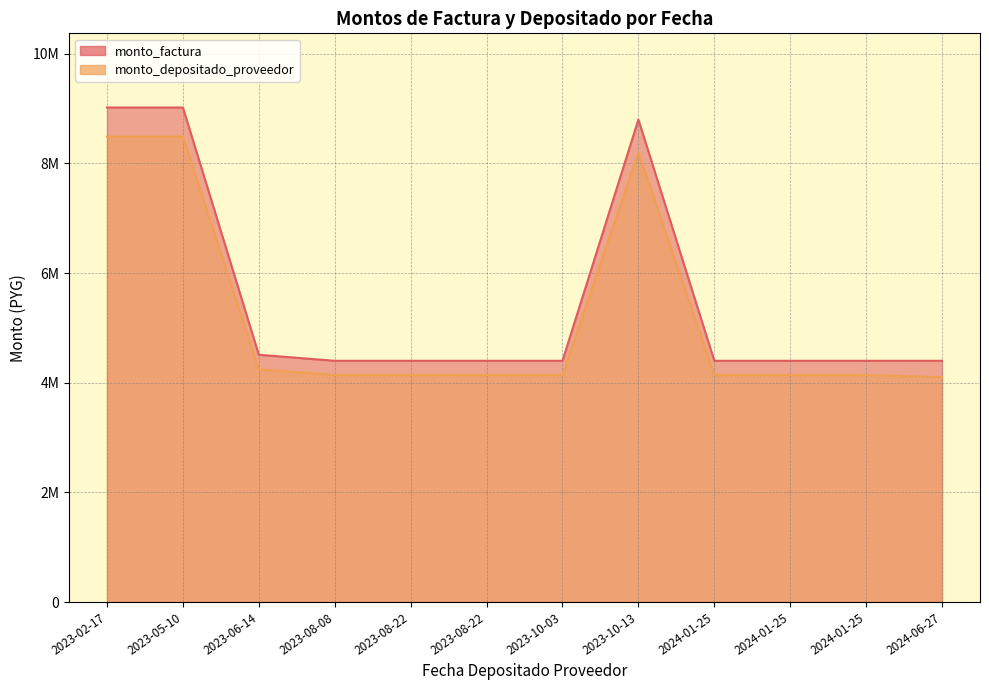

What is the difference between the highest and lowest values at 2023-06-14?

265886